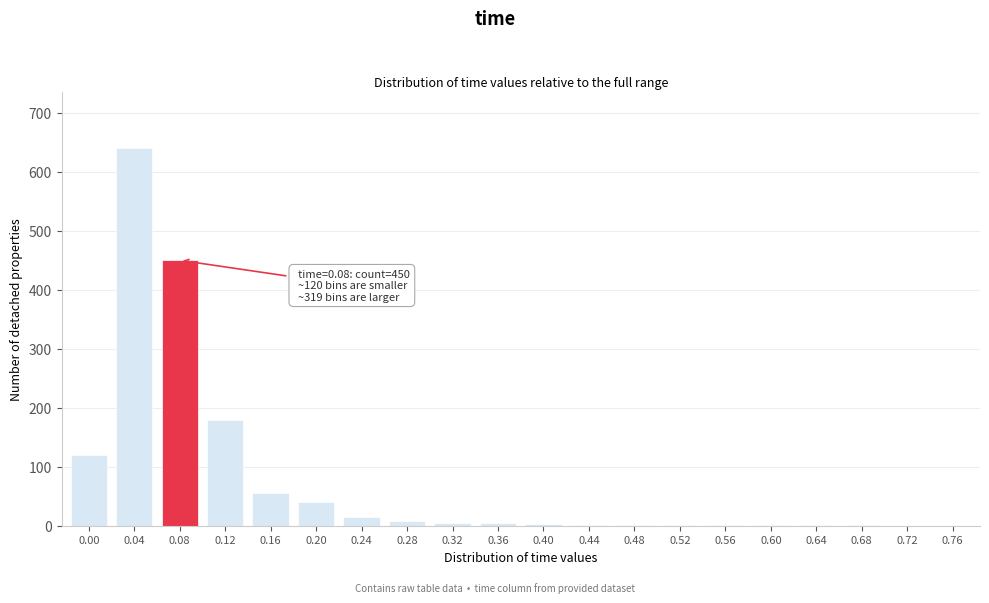

Is it true that the value at 0.00 is 120?

True